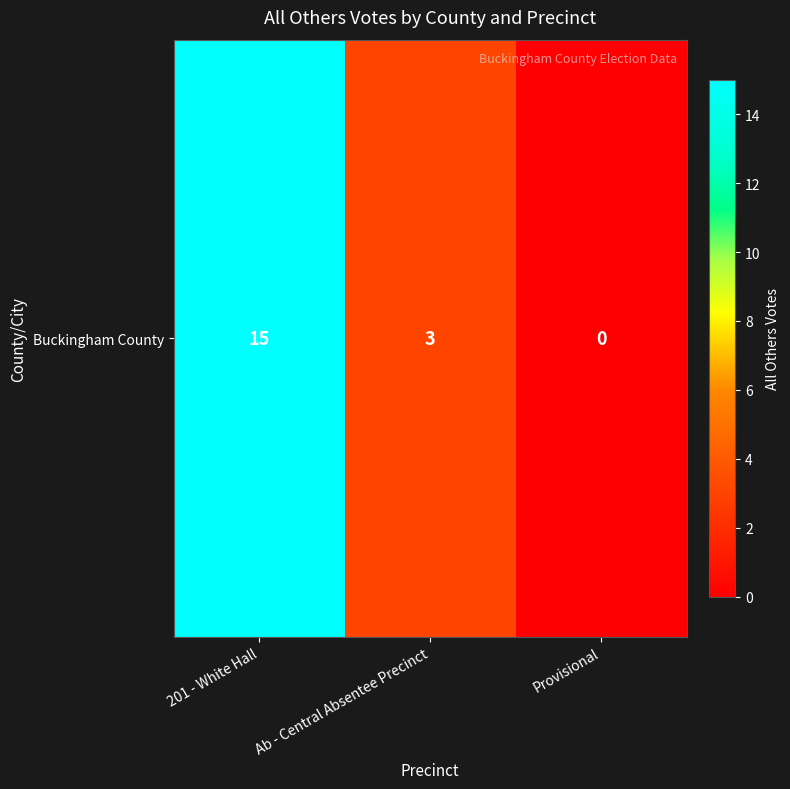

Reading left to right, list all the values displayed in this chart.

201 - White Hall=15	Ab - Central Absentee Precinct=3	Provisional=0